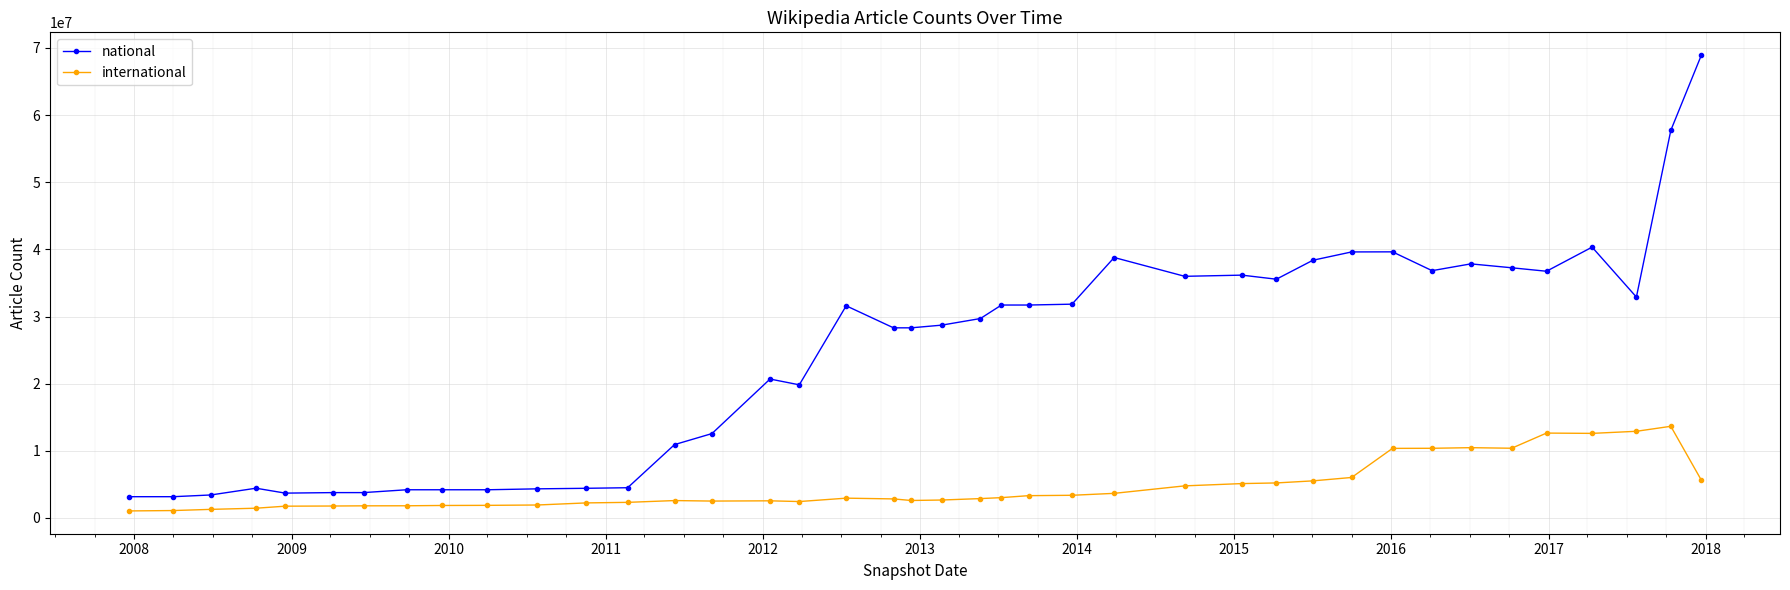

What is the value of the international point at the 32nd from the left?

10364341